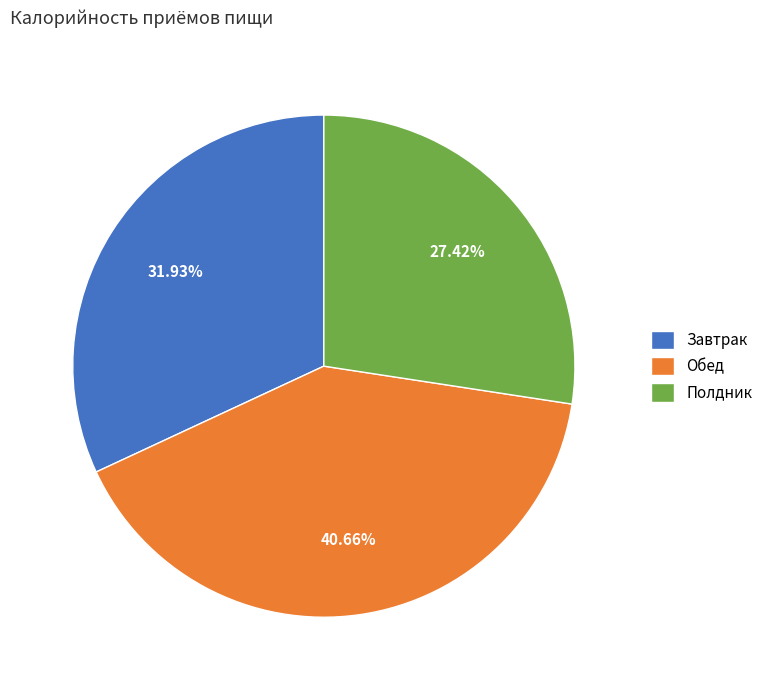

To the nearest percent, what is the combined percentage of Обед and Завтрак?

73%